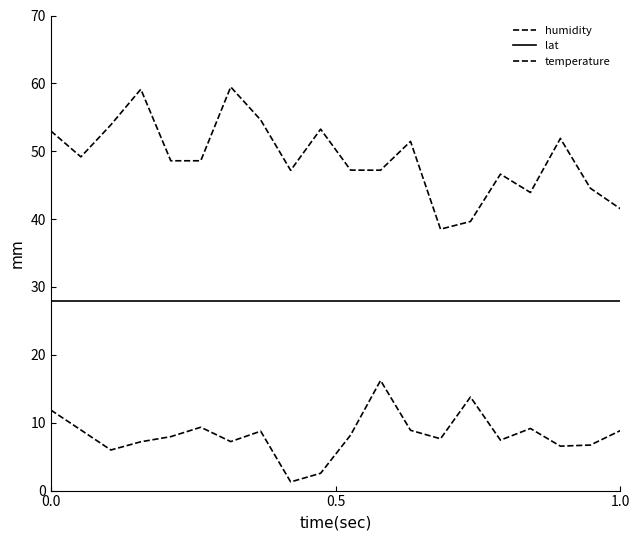

Does the chart have visible grid lines?

No